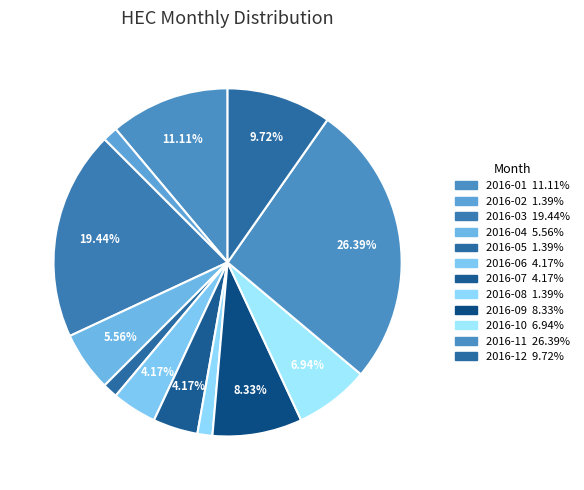

How many slices are in this pie chart?

12